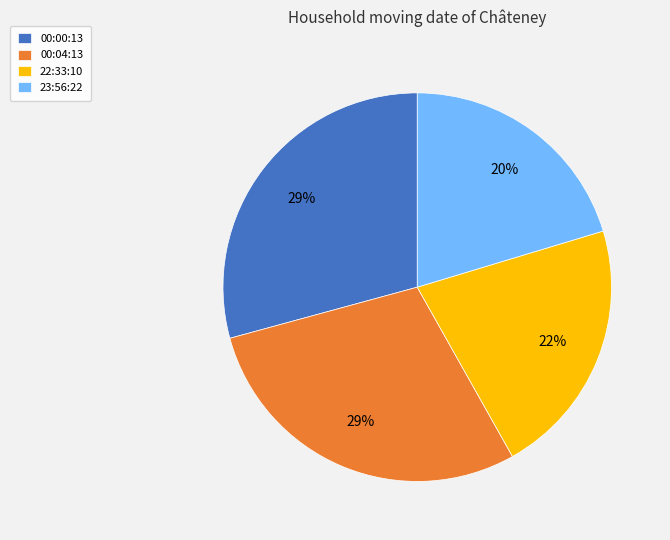

Which slice is the smallest?

23:56:22